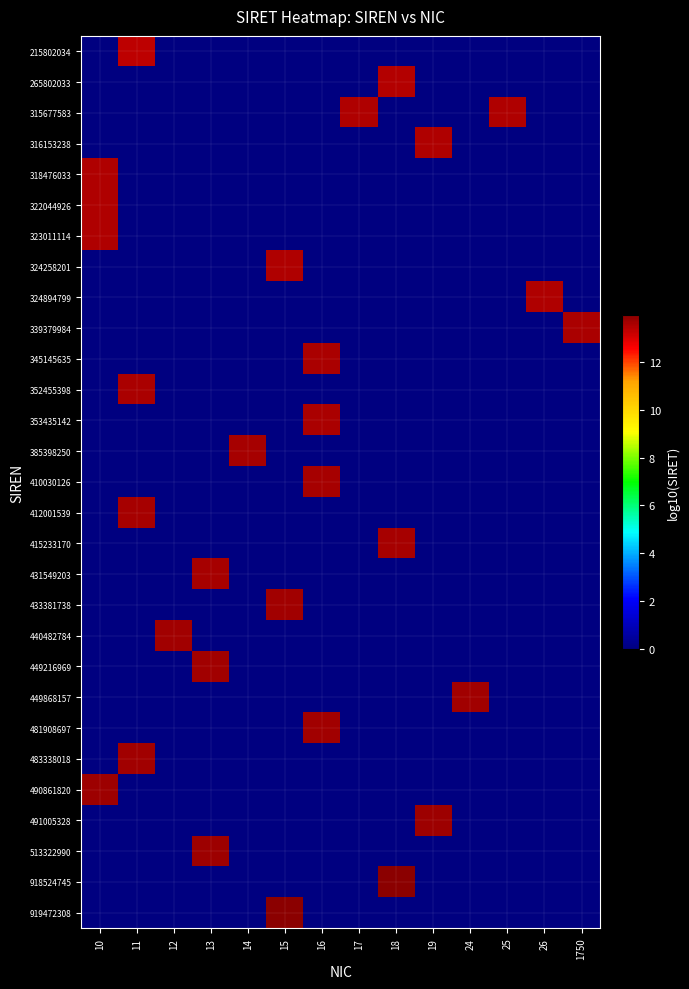

At how many categories does at least one series exceed 12?

14